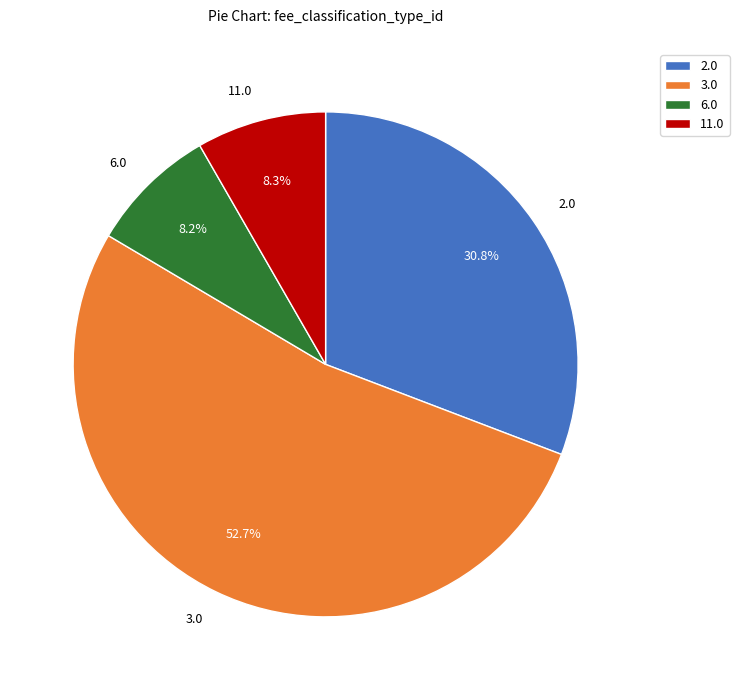

Which category has the biggest portion of the pie?

3.0